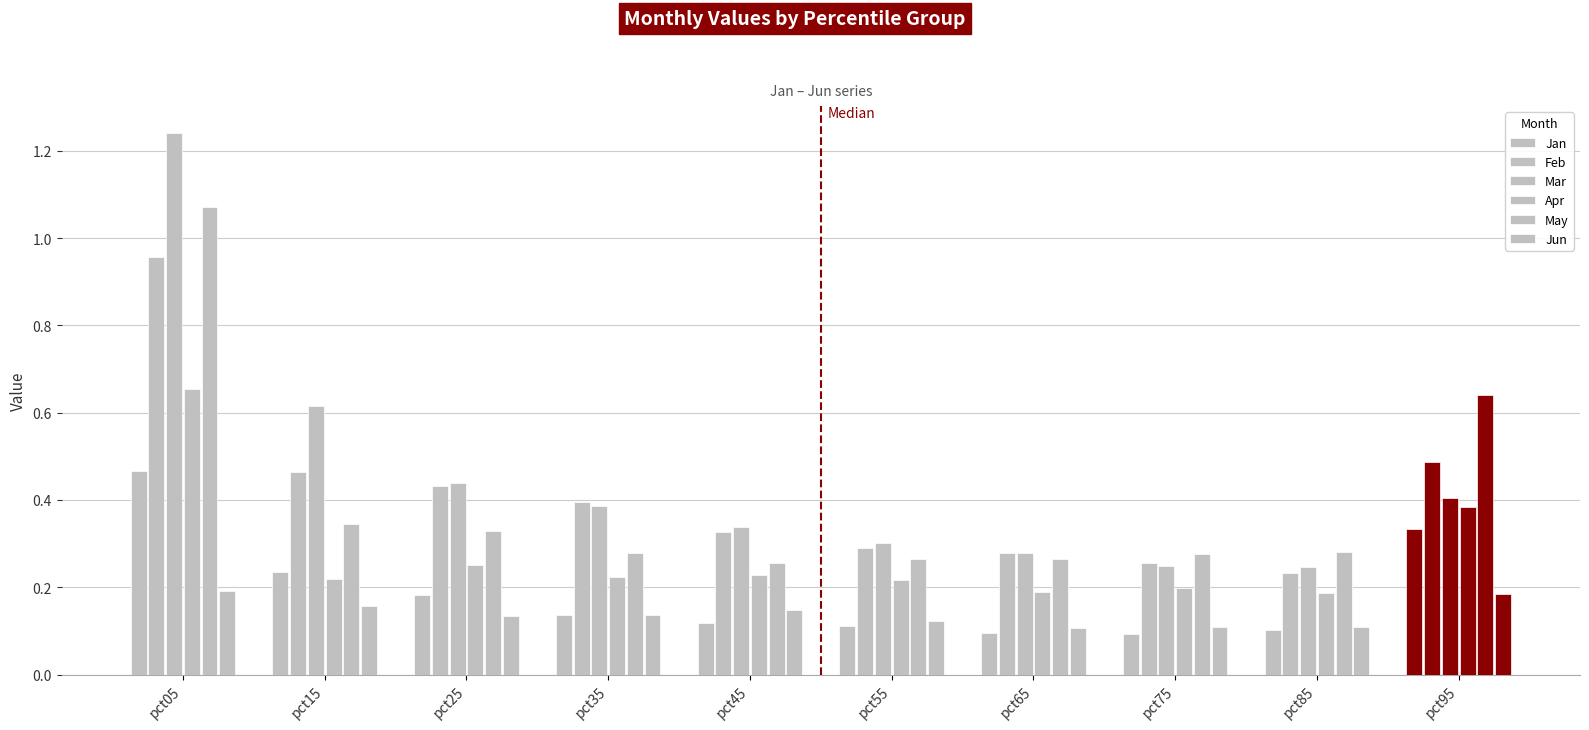

The value of Jun at pct75 is 0.1. True or false?

True